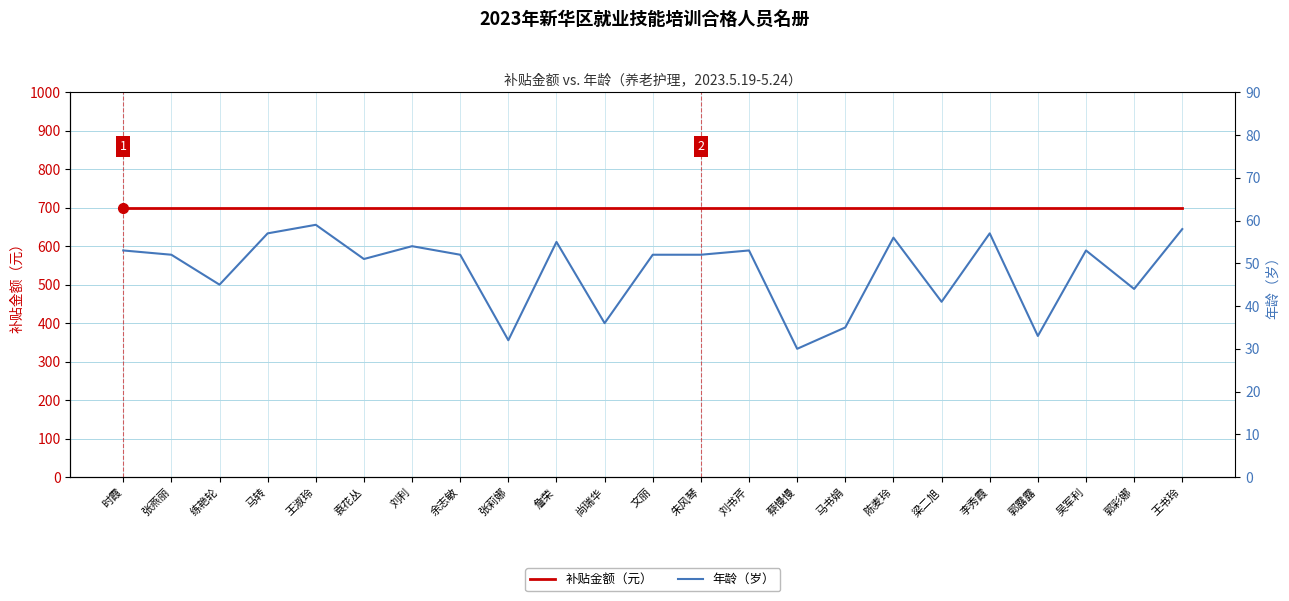

What position from the right is 尚瑞华?

13